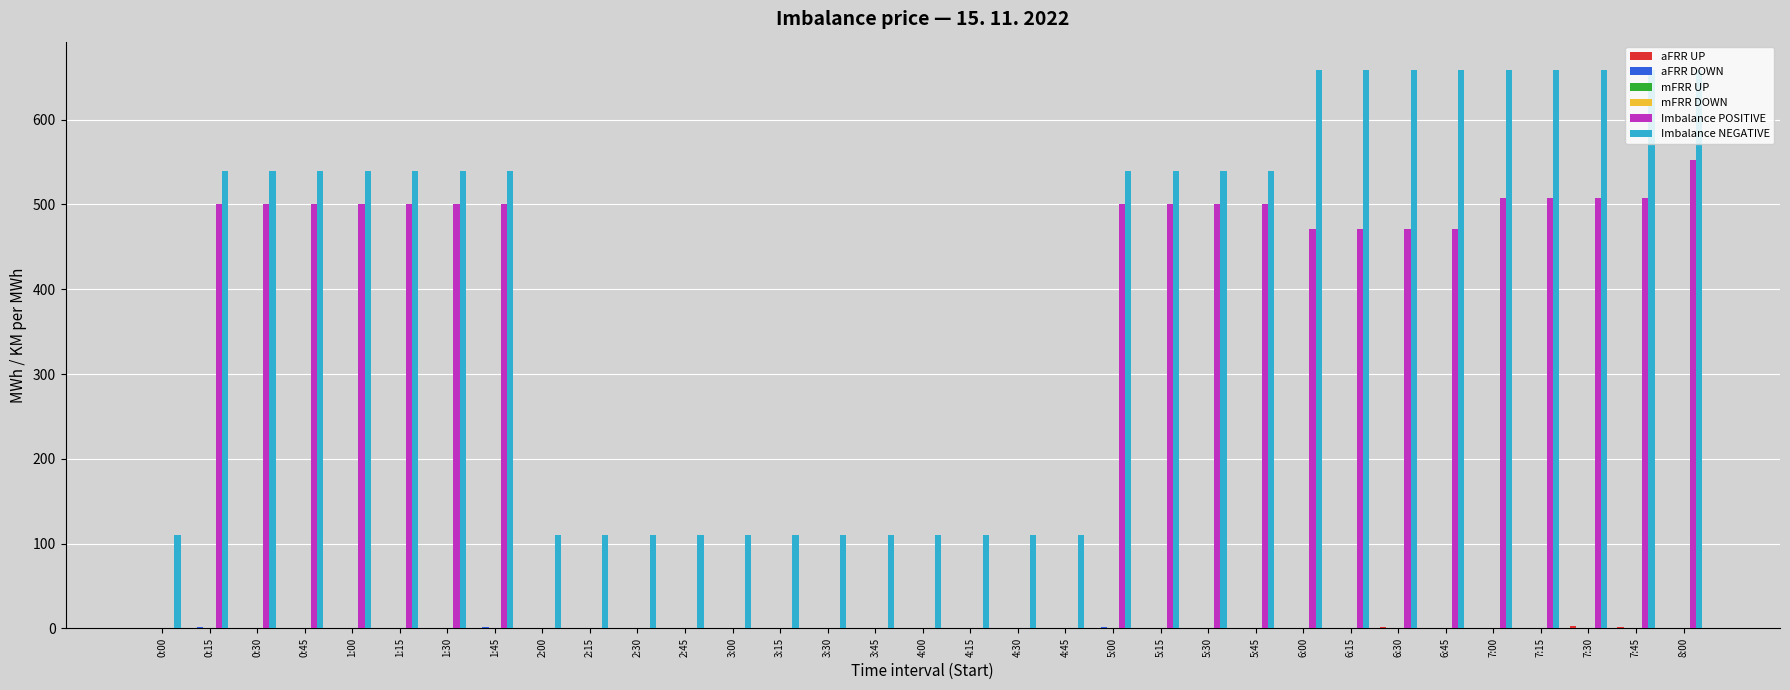

List the series in order of their peak value, lowest first.

mFRR UP, mFRR DOWN, aFRR DOWN, aFRR UP, Imbalance POSITIVE, Imbalance NEGATIVE